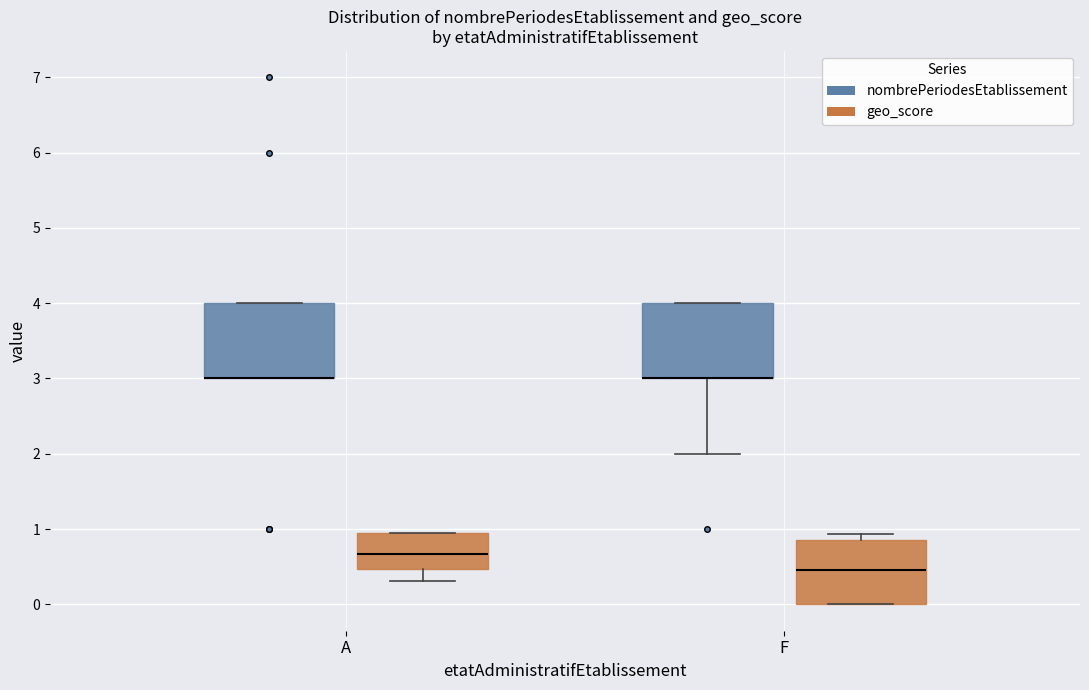

Reading left to right, transcribe this box plot: for each box, give where its median line is, the range the box spans, and where its two whiskers end, as read against the y-axis. The values are not printed on the chart, so give them approximately, as read against the axis.

A (nombrePeriodesEtablissement): median 3.0 (drawn on the box's lower edge), box 3.0 to 4.0, whiskers 3.0 to 4.0
A (geo_score): median 0.7, box 0.5 to 0.9, whiskers 0.3 to 1.0
F (nombrePeriodesEtablissement): median 3.0 (drawn on the box's lower edge), box 3.0 to 4.0, whiskers 2.0 to 4.0
F (geo_score): median 0.5, box 0.0 to 0.9, whiskers 0.0 to 0.9 (just above the box's upper edge)